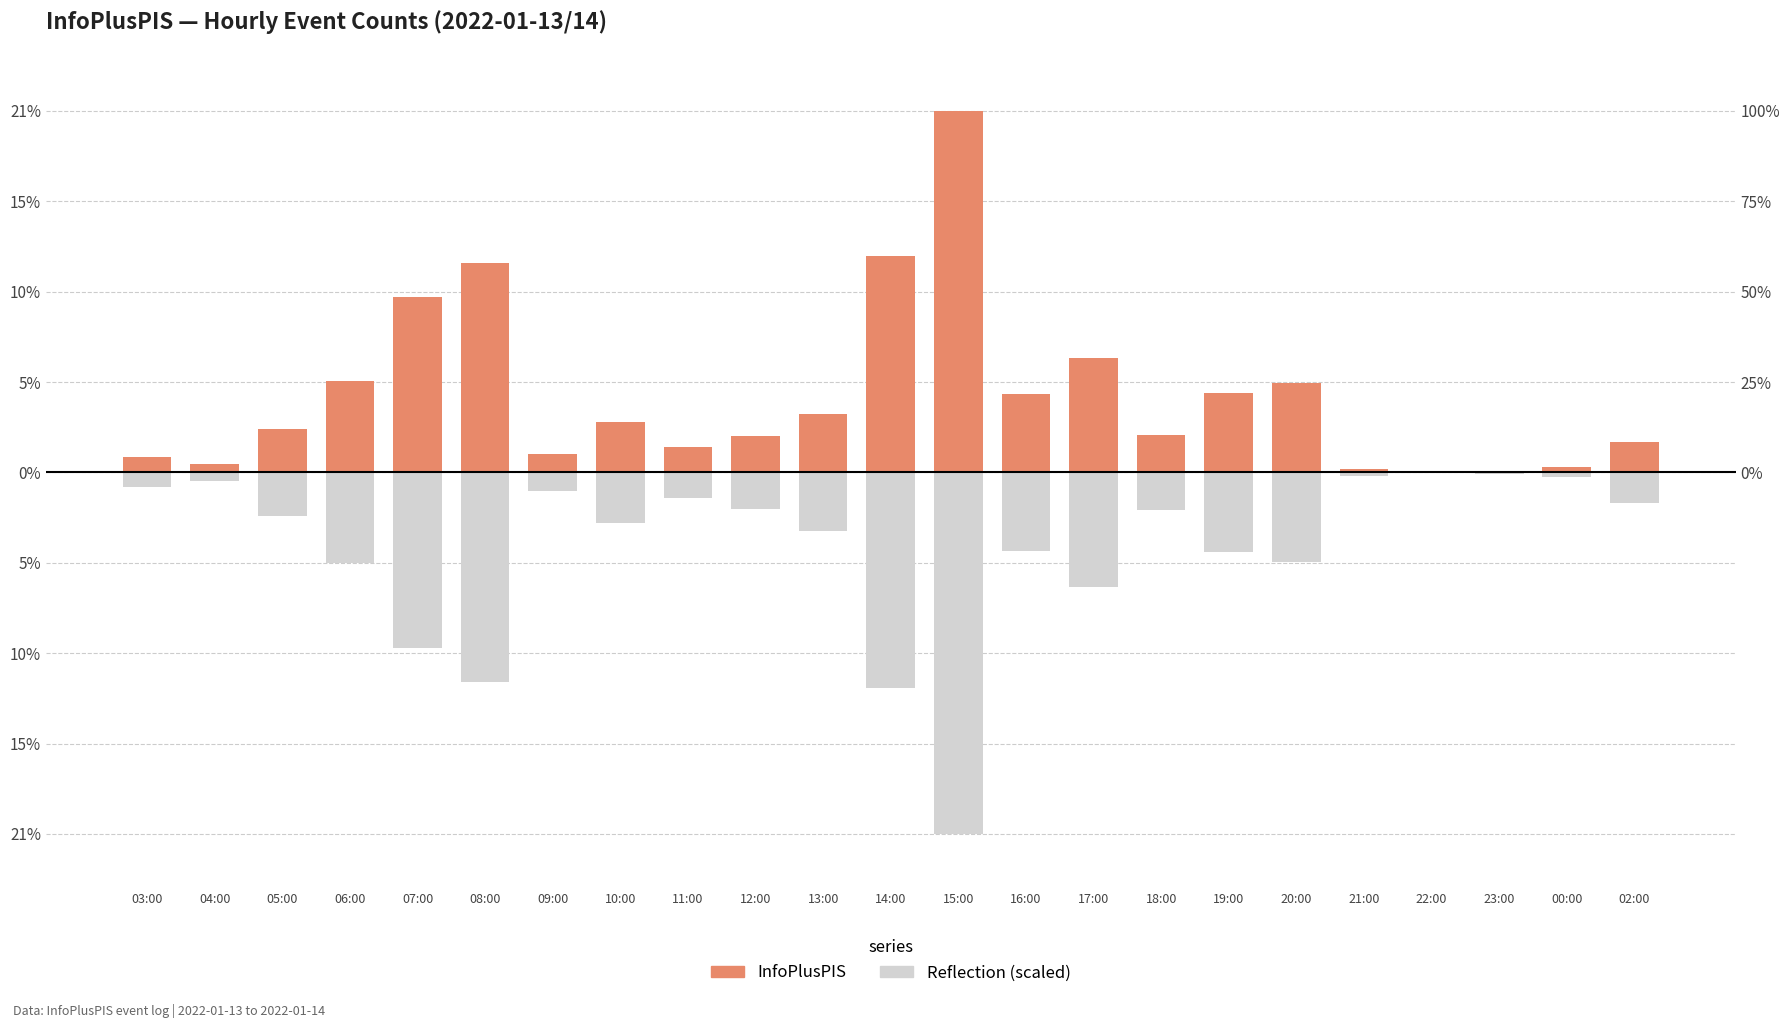

Reading left to right, list all the values displayed in this chart.

03:00=0.0	04:00=0.0	05:00=0.0	06:00=0.1	07:00=0.1	08:00=0.1	09:00=0.0	10:00=0.0	11:00=0.0	12:00=0.0	13:00=0.0	14:00=0.1	15:00=0.2	16:00=0.0	17:00=0.1	18:00=0.0	19:00=0.0	20:00=0.1	21:00=0.0	22:00=0.0	23:00=0.0	00:00=0.0	02:00=0.0